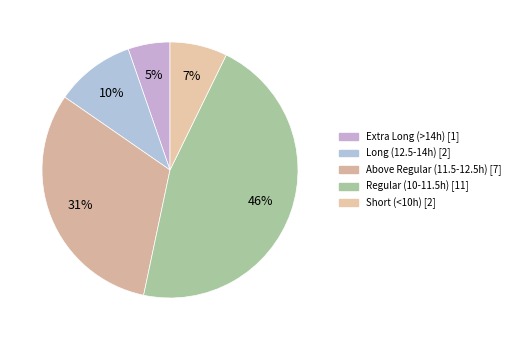

How many segments does this pie chart have?

5